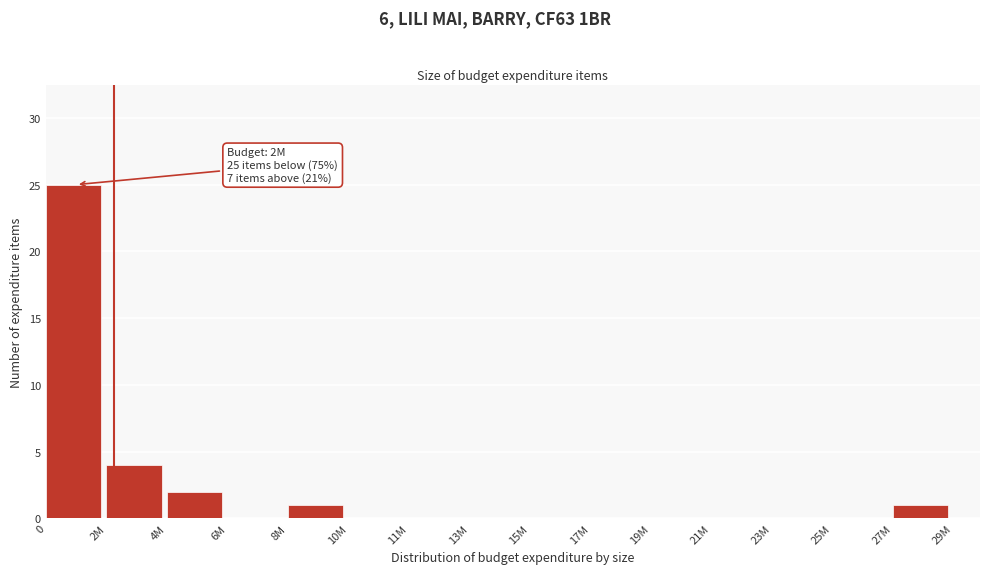

Reading left to right, what are all the values shown in this chart?

0=25	2M=4	4M=2	6M=0	8M=1	10M=0	11M=0	13M=0	15M=0	17M=0	19M=0	21M=0	23M=0	25M=0	27M=1